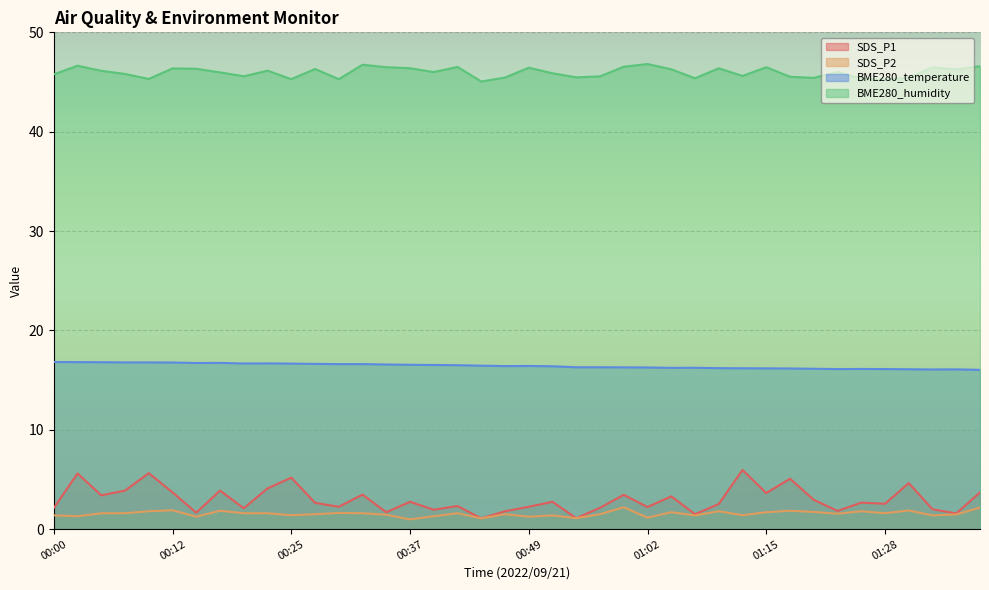

What is the label of the 25th point from the left?

01:00